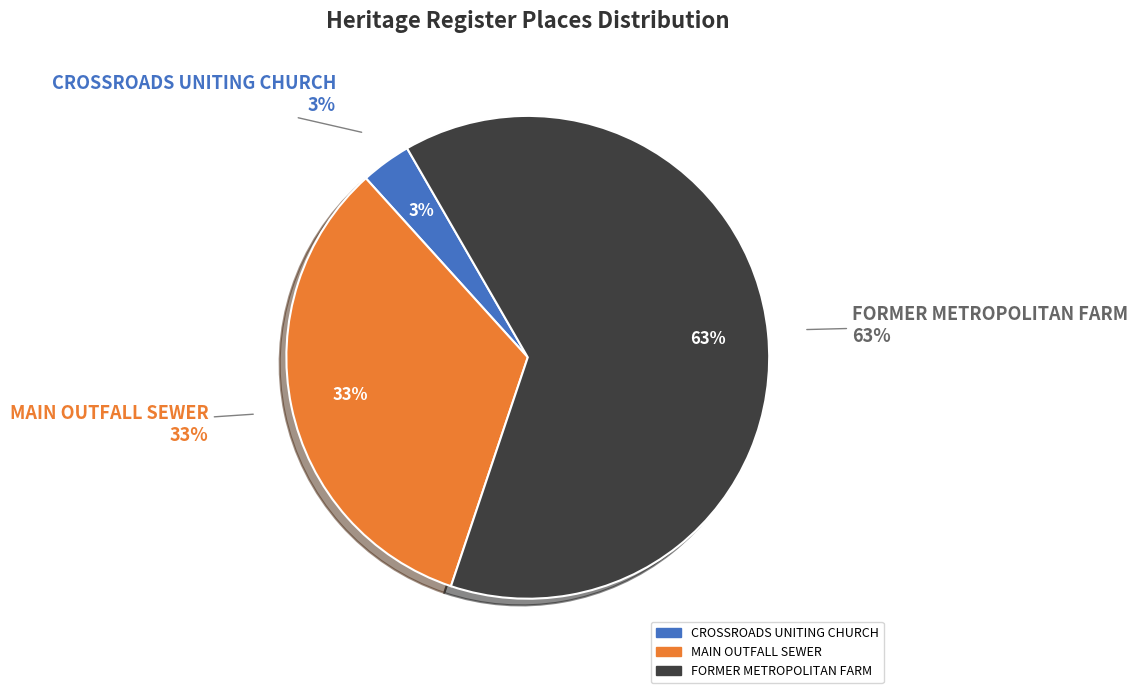

Is CROSSROADS UNITING CHURCH the majority of the pie?

No